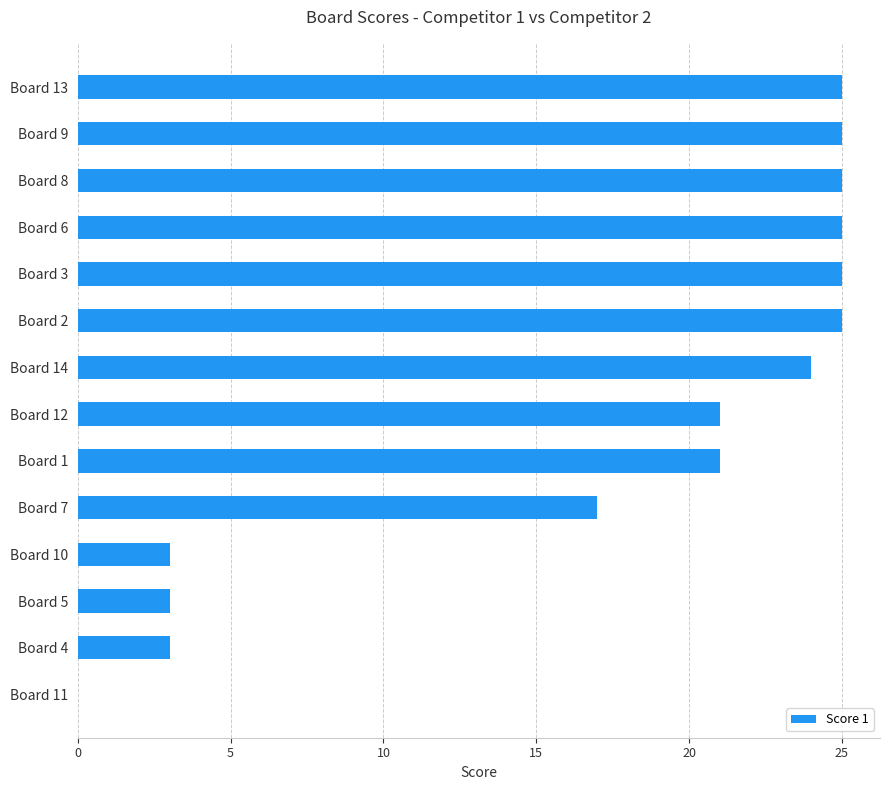

The chart shows a value of 25 at Board 9. True or false?

True